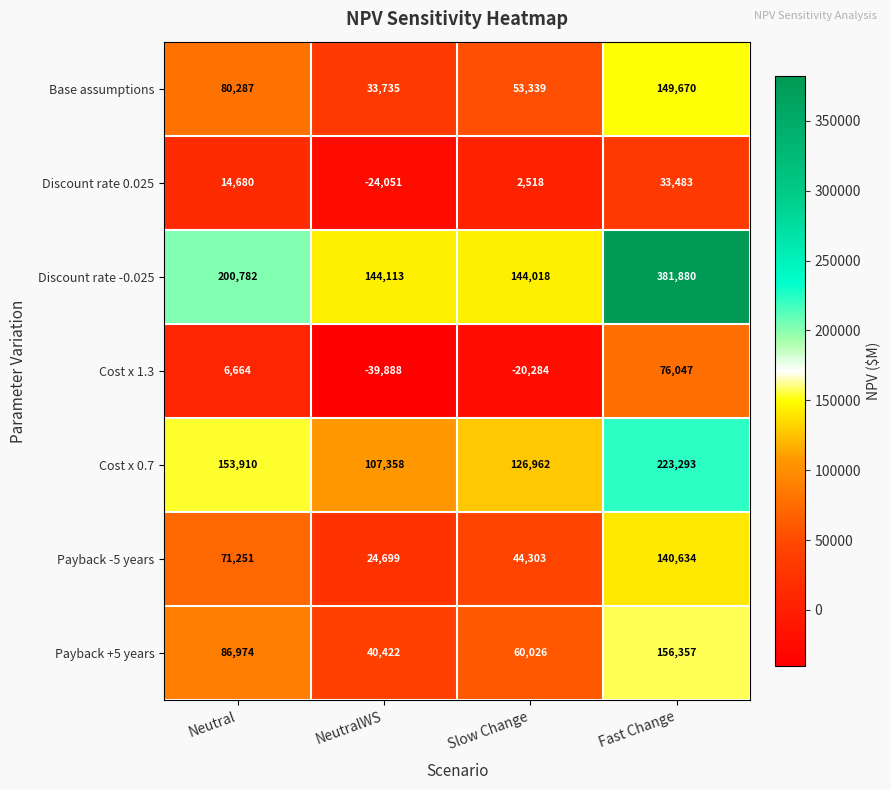

At which category is the sum across all series the highest?

Fast Change